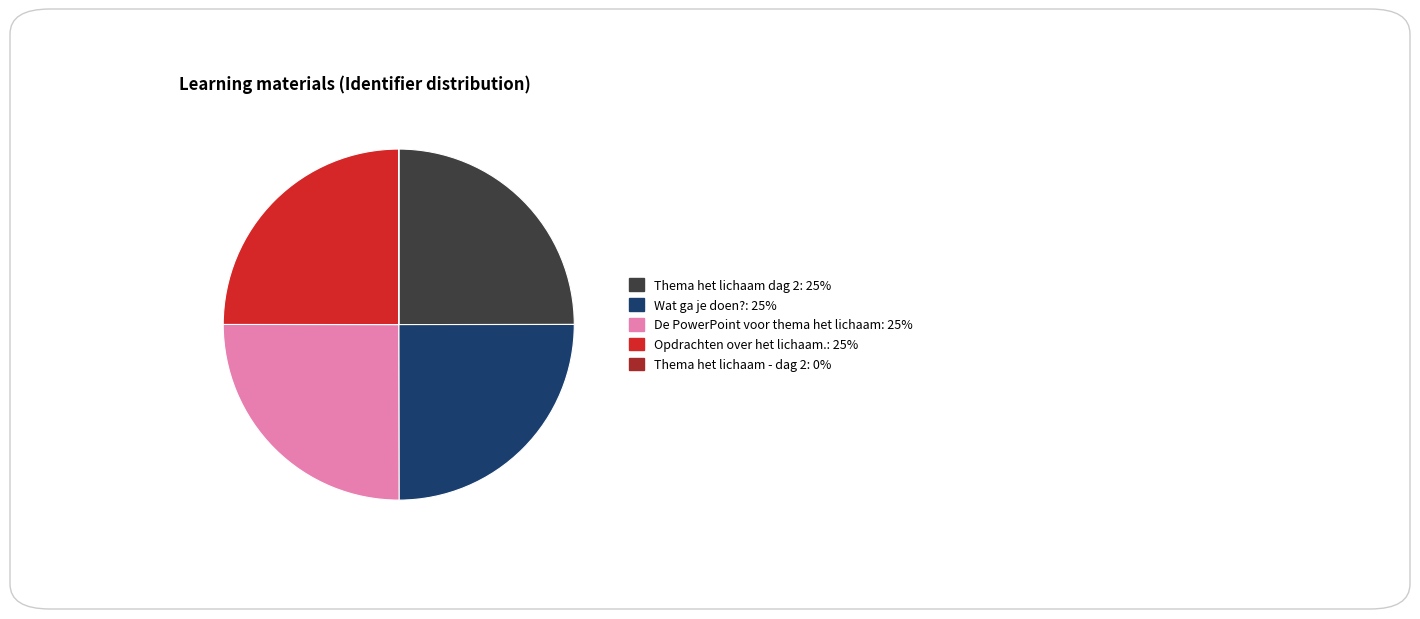

True or false: De PowerPoint voor thema het lichaam: 25% accounts for 25% of the total.

True